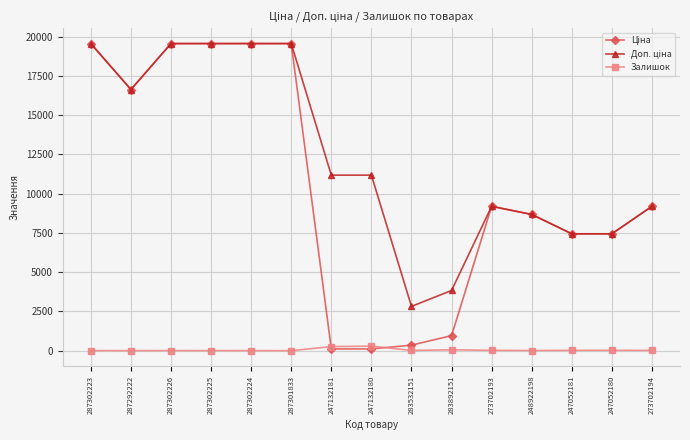

At how many categories does at least one series exceed 6084?

13